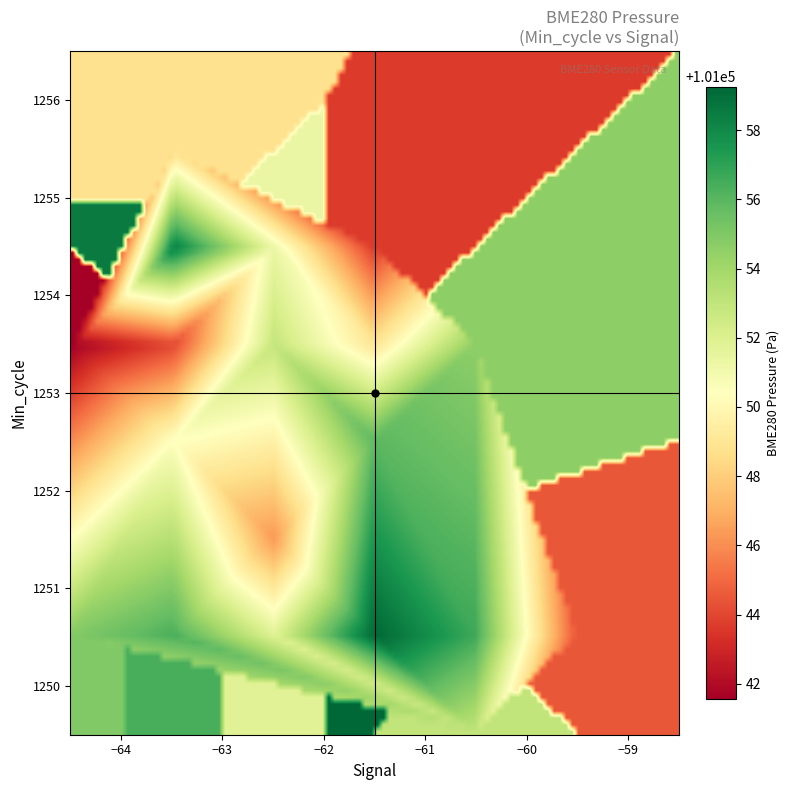

Reading right to left, what are all the values shown in this chart?

bme280_pressure: 39=101056.7	38=101061.7	37=101059.8	36=101054.6	35=101051.3	34=101048.0	33=101049.8	32=101046.3	31=101041.6	30=101043.6	29=101044.0	28=101044.8	27=101048.8	26=101048.9	25=101054.9	24=101056.1	23=101055.2	22=101053.3	21=101052.1	20=101053.1	19=101056.7	18=101053.4	17=101058.5	16=101059.2	15=101060.2	14=101057.8	13=101056.1	12=101054.1	11=101057.1	10=101059.9	9=101053.6	8=101053.7	7=101046.9	6=101044.5	5=101042.1	4=101046.2	3=101053.0	signal=101058.7	min_cycle=101059.1	bme280_pressure=101053.6
min_cycle: 39=1253.0	38=1251.0	37=1251.0	36=1254.0	35=1255.0	34=1254.0	33=1254.0	32=1252.0	31=1254.0	30=1255.0	29=1254.0	28=1253.0	27=1256.0	26=1251.0	25=1251.0	24=1254.0	23=1253.0	22=1251.0	21=1251.0	20=1251.0	19=1251.0	18=1251.0	17=1255.0	16=1251.0	15=1251.0	14=1251.0	13=1253.0	12=1251.0	11=1251.0	10=1251.0	9=1251.0	8=1251.0	7=1251.0	6=1251.0	5=1251.0	4=1254.0	3=1250.0	signal=1251.0	min_cycle=1251.0	bme280_pressure=1254.0
signal: 39=-61.0	38=-61.0	37=-61.0	36=-60.0	35=-62.0	34=-61.0	33=-62.0	32=-62.0	31=-64.0	30=-61.0	29=-63.0	28=-63.0	27=-63.0	26=-62.0	25=-64.0	24=-62.0	23=-61.0	22=-62.0	21=-61.0	20=-61.0	19=-60.0	18=-62.0	17=-63.0	16=-62.0	15=-61.0	14=-61.0	13=-63.0	12=-61.0	11=-61.0	10=-61.0	9=-61.0	8=-63.0	7=-61.0	6=-59.0	5=-61.0	4=-61.0	3=-60.0	signal=-62.0	min_cycle=-63.0	bme280_pressure=-61.0